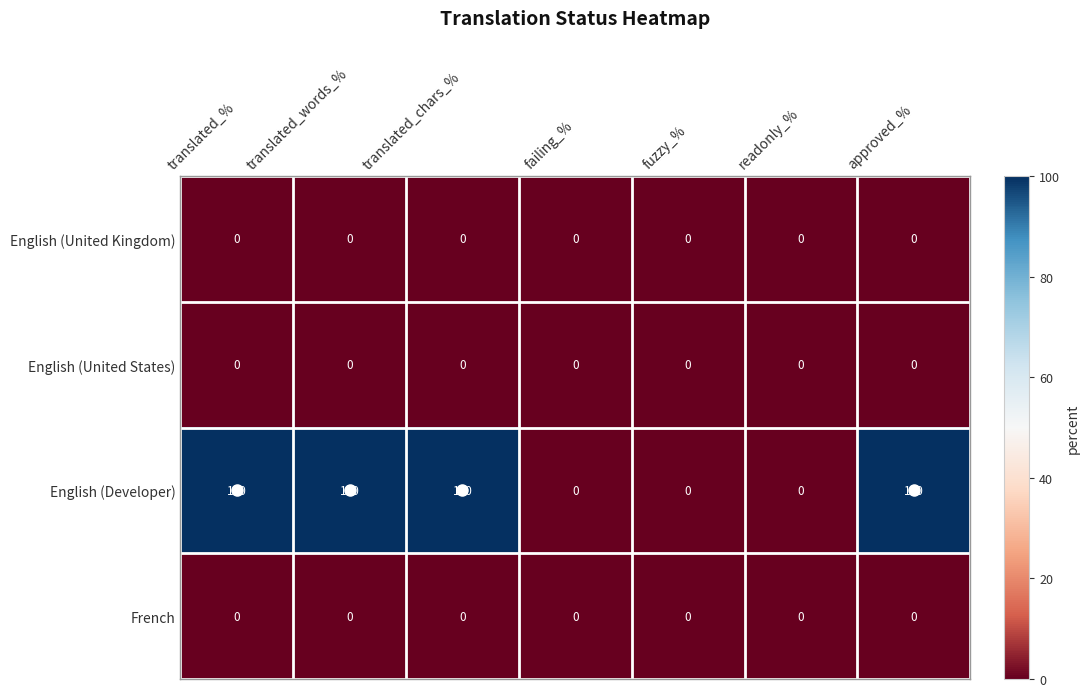

How many English (Developer) values are between 0 and 100?

7